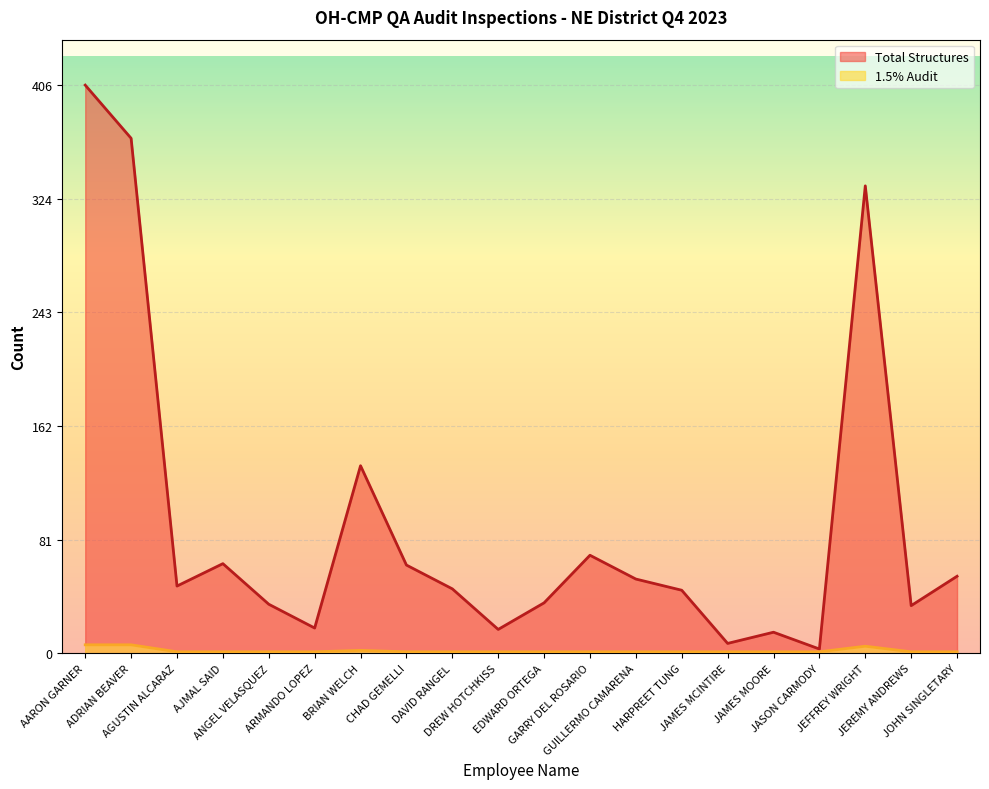

What position from the right is DAVID RANGEL?

12